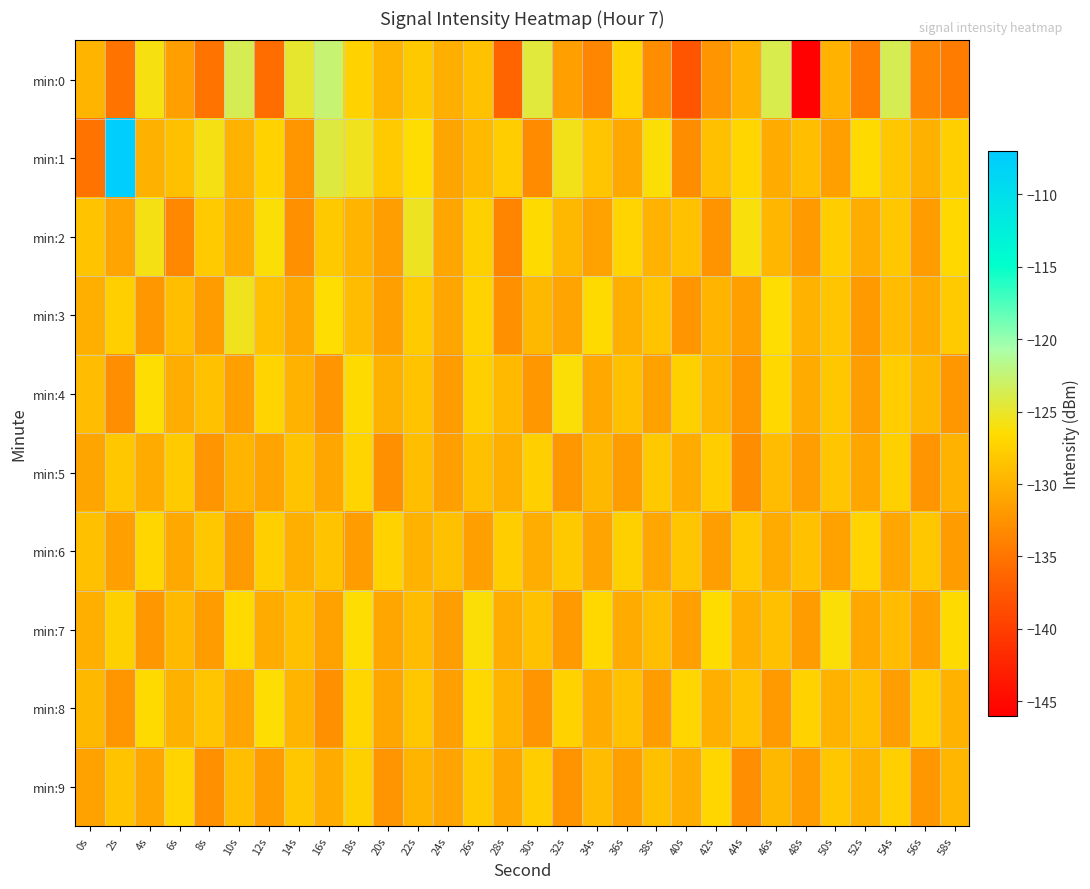

What is the total value across all series at 54s?

-1284.0